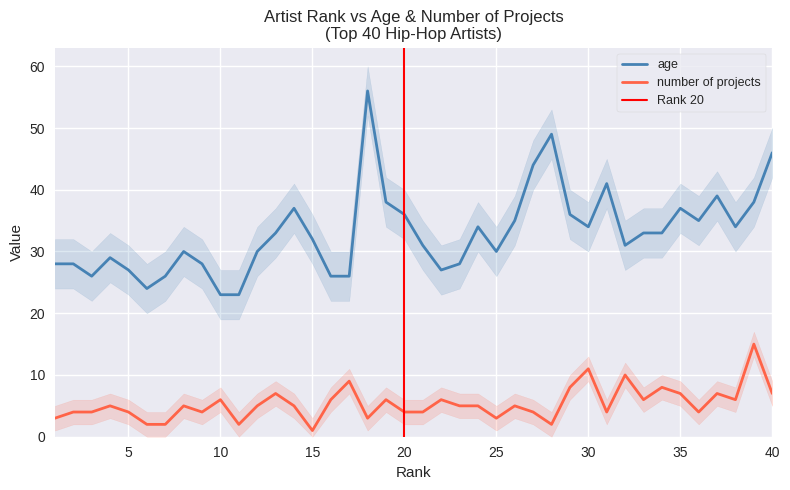

What are all the series names shown in the legend?

age, number of projects